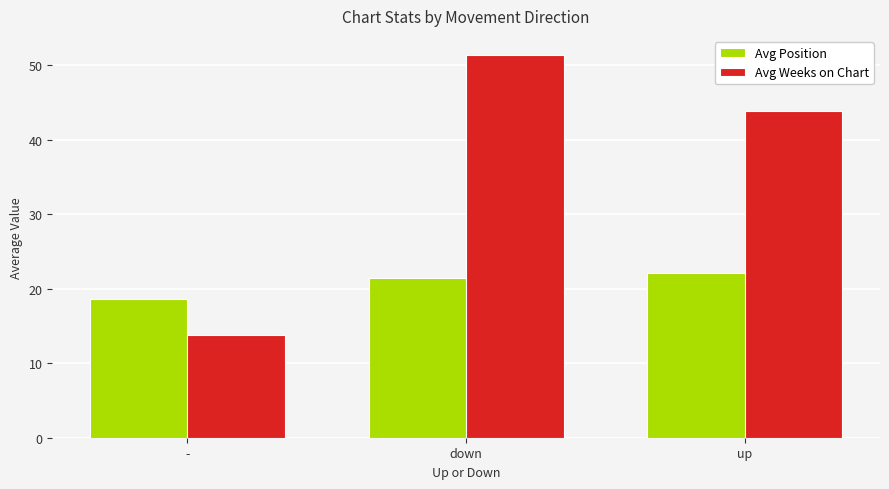

What is the label of the 2nd bar from the left?

down